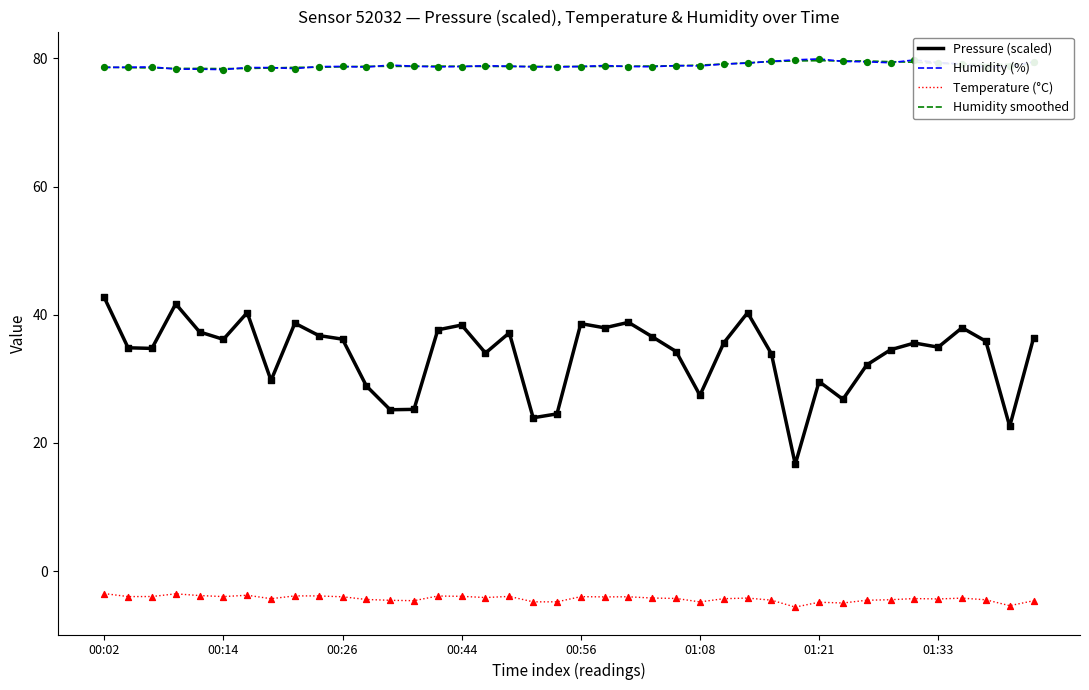

Which series has the widest spread of values?

Pressure (scaled)